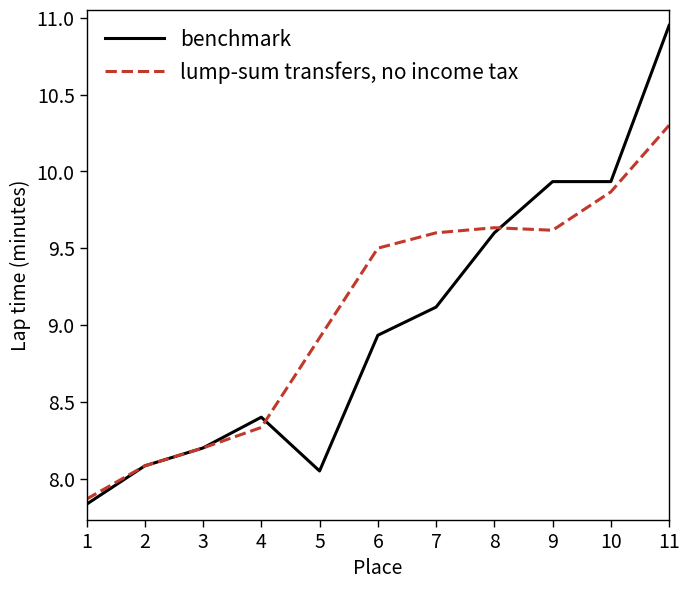

At which category is the sum across all series the highest?

11